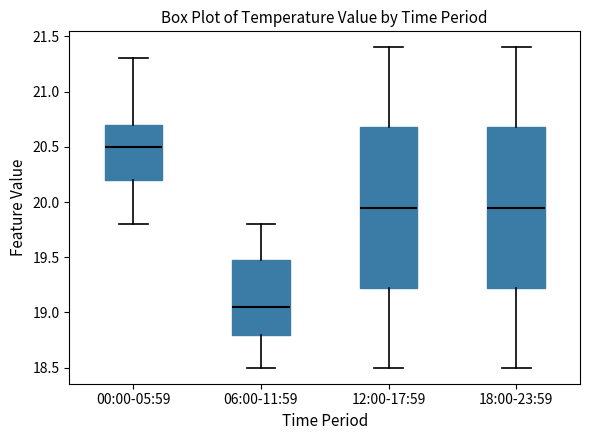

Reading left to right, transcribe this box plot: for each box, give where its median line is, the range the box spans, and where its two whiskers end, as read against the y-axis. The values are not printed on the chart, so give them approximately, as read against the axis.

00:00-05:59: median 20.50, box 20.20 to 20.70, whiskers 19.80 to 21.30
06:00-11:59: median 19.05, box 18.80 to 19.50, whiskers 18.50 to 19.80
12:00-17:59: median 19.95, box 19.25 to 20.70, whiskers 18.50 to 21.40
18:00-23:59: median 19.95, box 19.25 to 20.70, whiskers 18.50 to 21.40